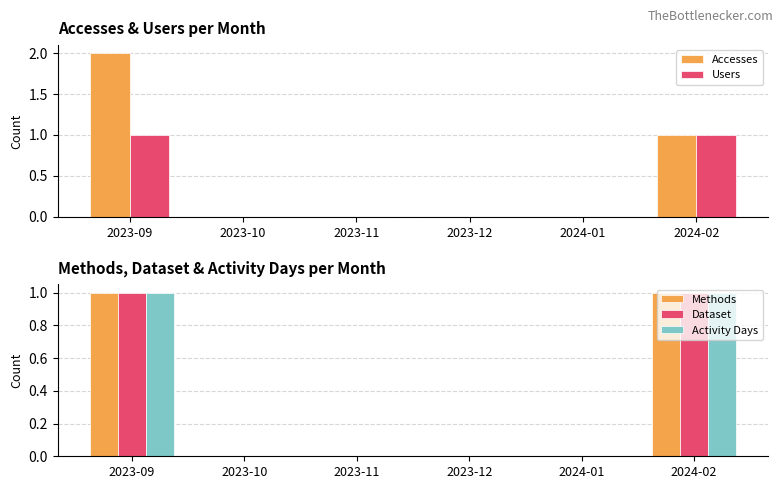

The value of Accesses at 2023-09 is 3. True or false?

False